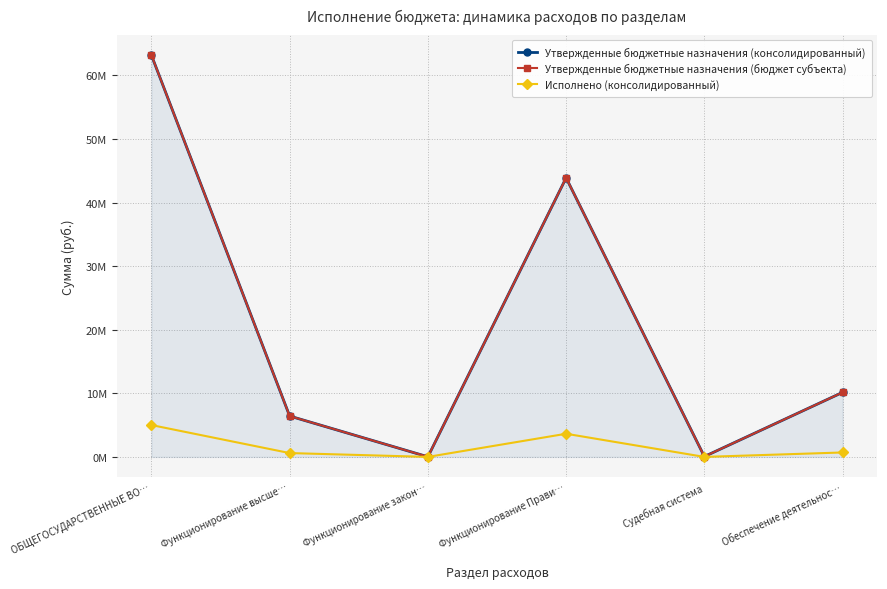

Which series has the largest total across all categories?

Утвержденные бюджетные назначения (консолидированный)